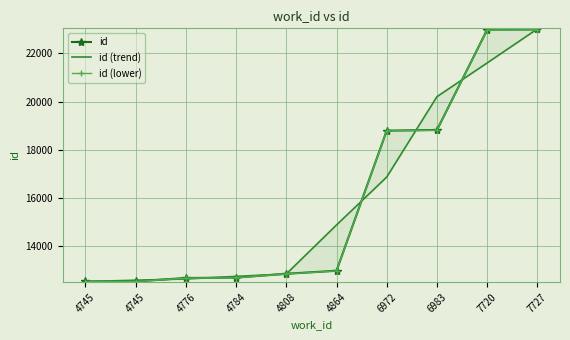

List the labels in order of id value, smallest first.

4745, 4745, 4776, 4784, 4808, 4864, 6972, 6983, 7720, 7727